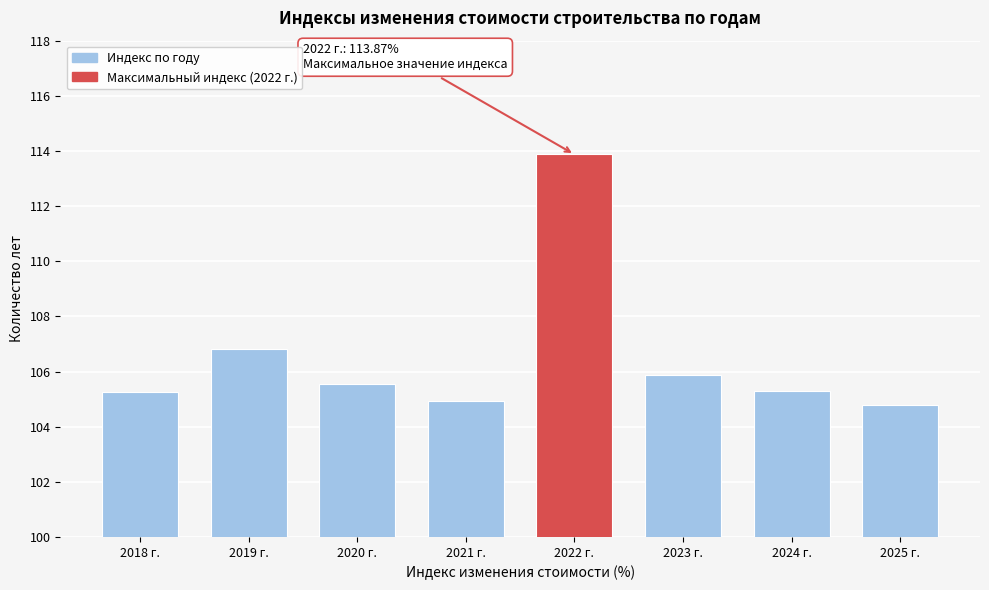

Reading left to right, what are all the values shown in this chart?

105.3	106.8	105.6	104.9	113.9	105.9	105.3	104.8